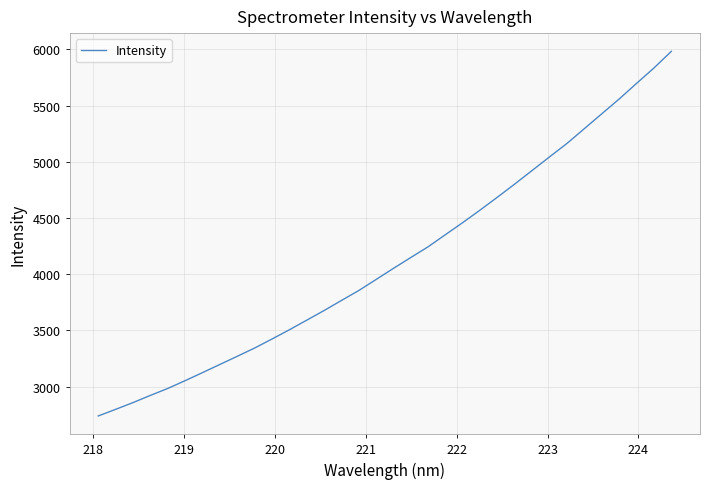

What is the difference between the maximum and minimum values?

3244.6